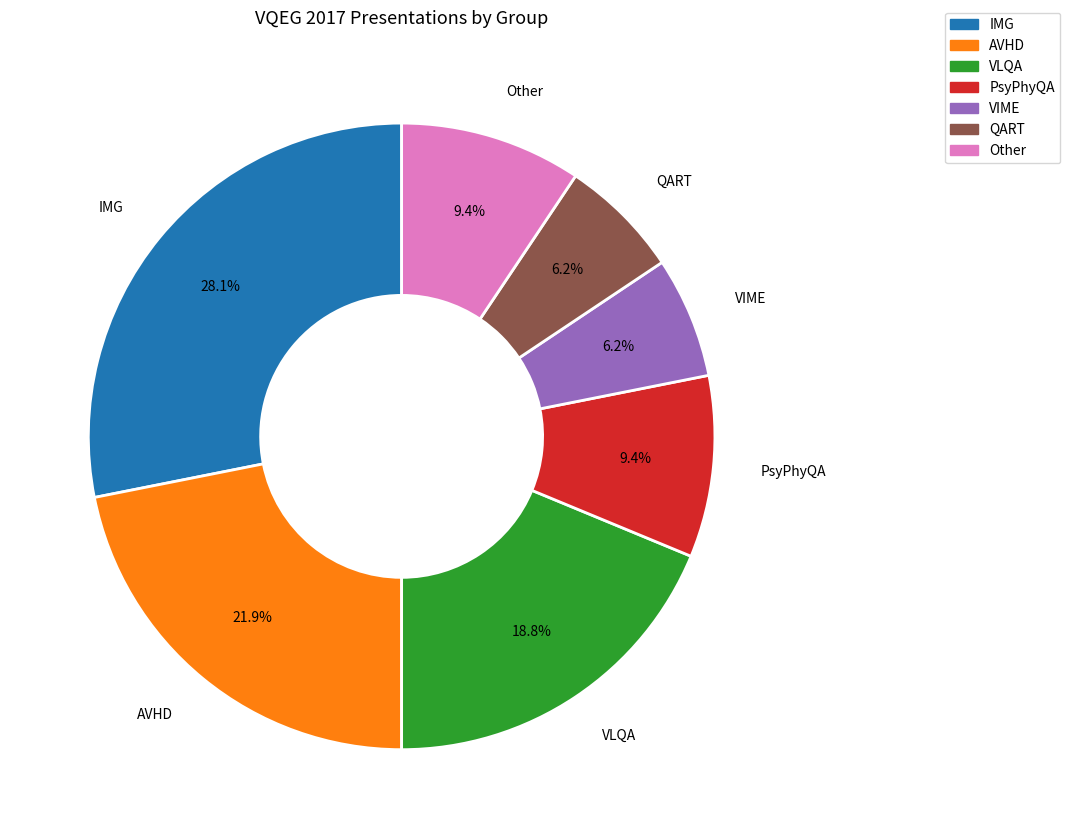

Does any single category account for the majority?

No